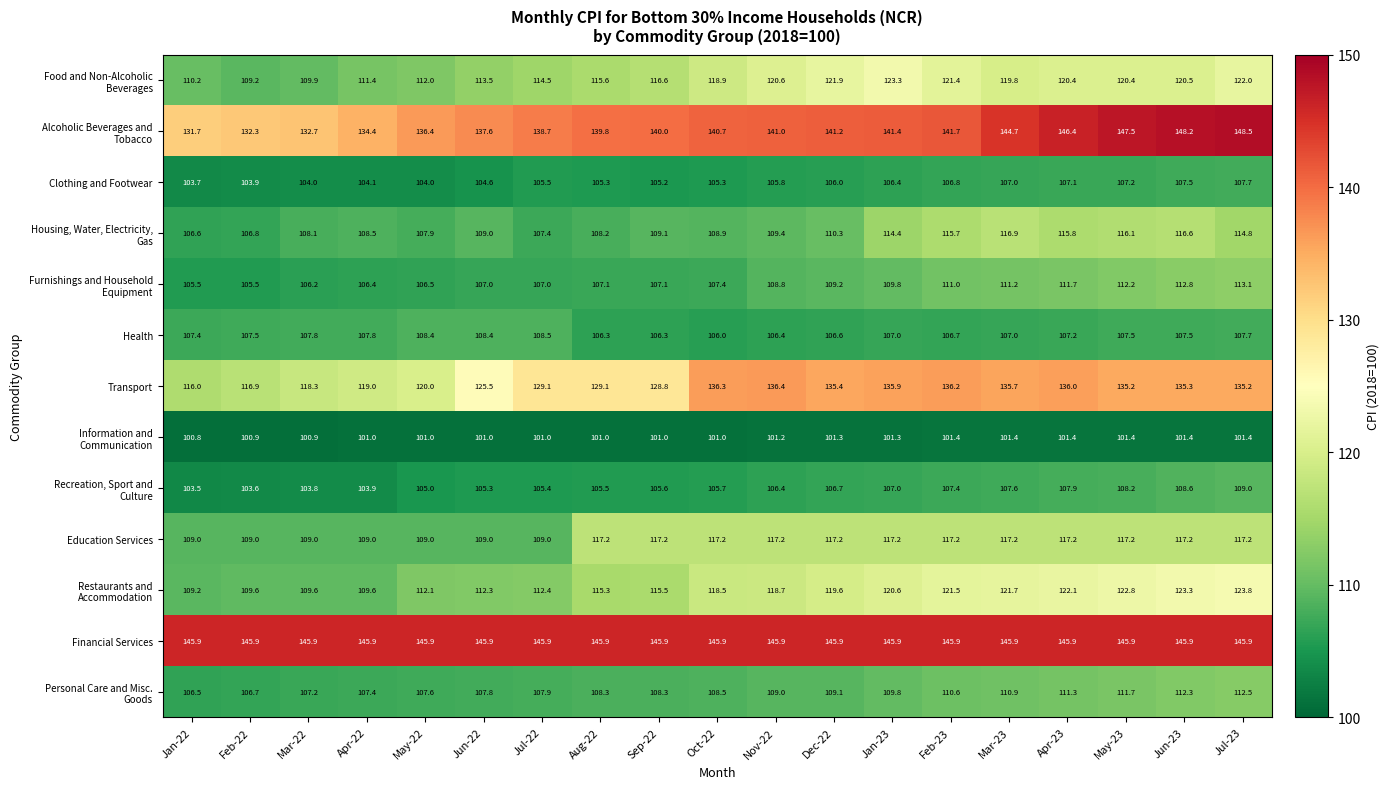

What is the maximum value for Financial Services?

145.9